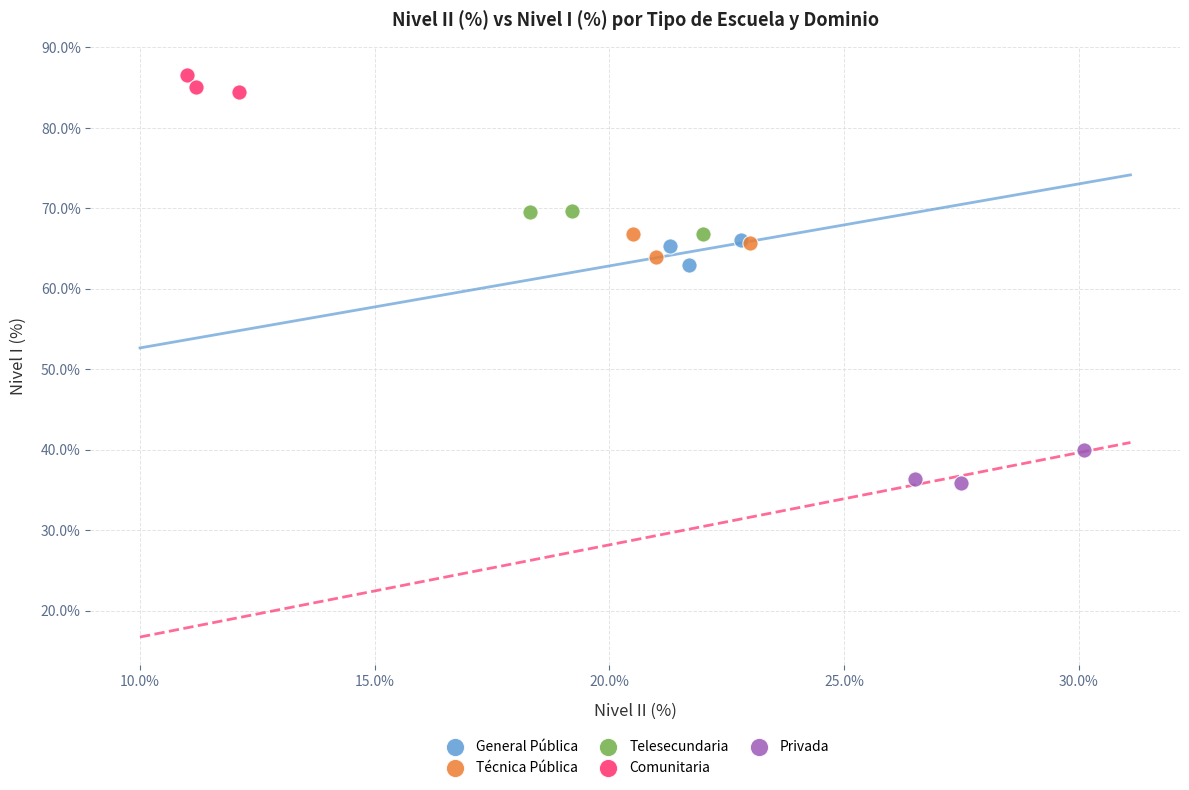

Which series contains the lowest Y value?

Privada